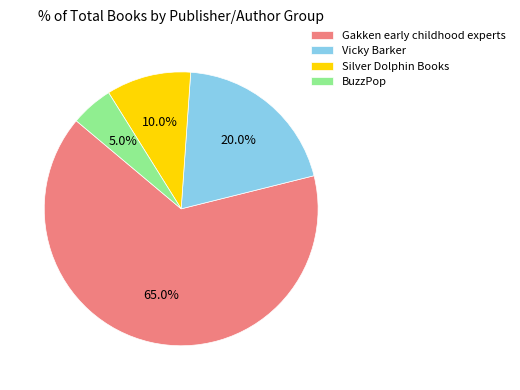

How many segments does this pie chart have?

4